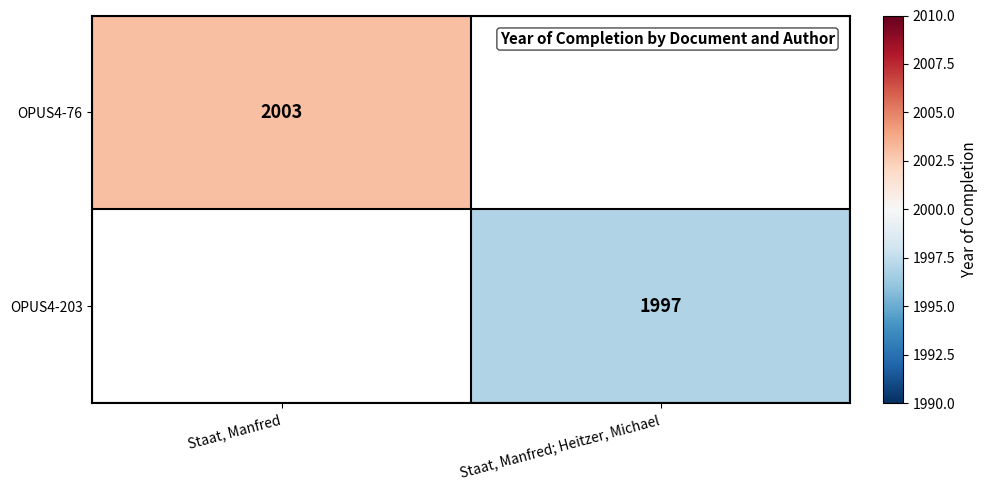

At how many categories does at least one series exceed 2000?

1